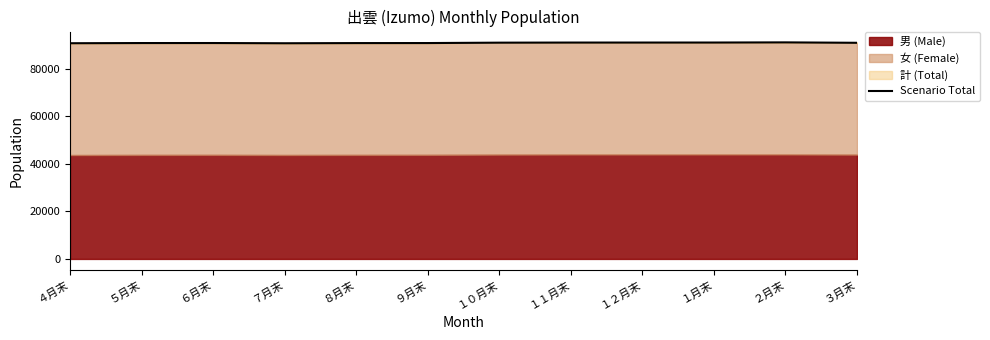

List the labels in order of value, smallest first.

７月末, ４月末, ８月末, ９月末, ５月末, ６月末, ３月末, １０月末, １１月末, １２月末, １月末, ２月末